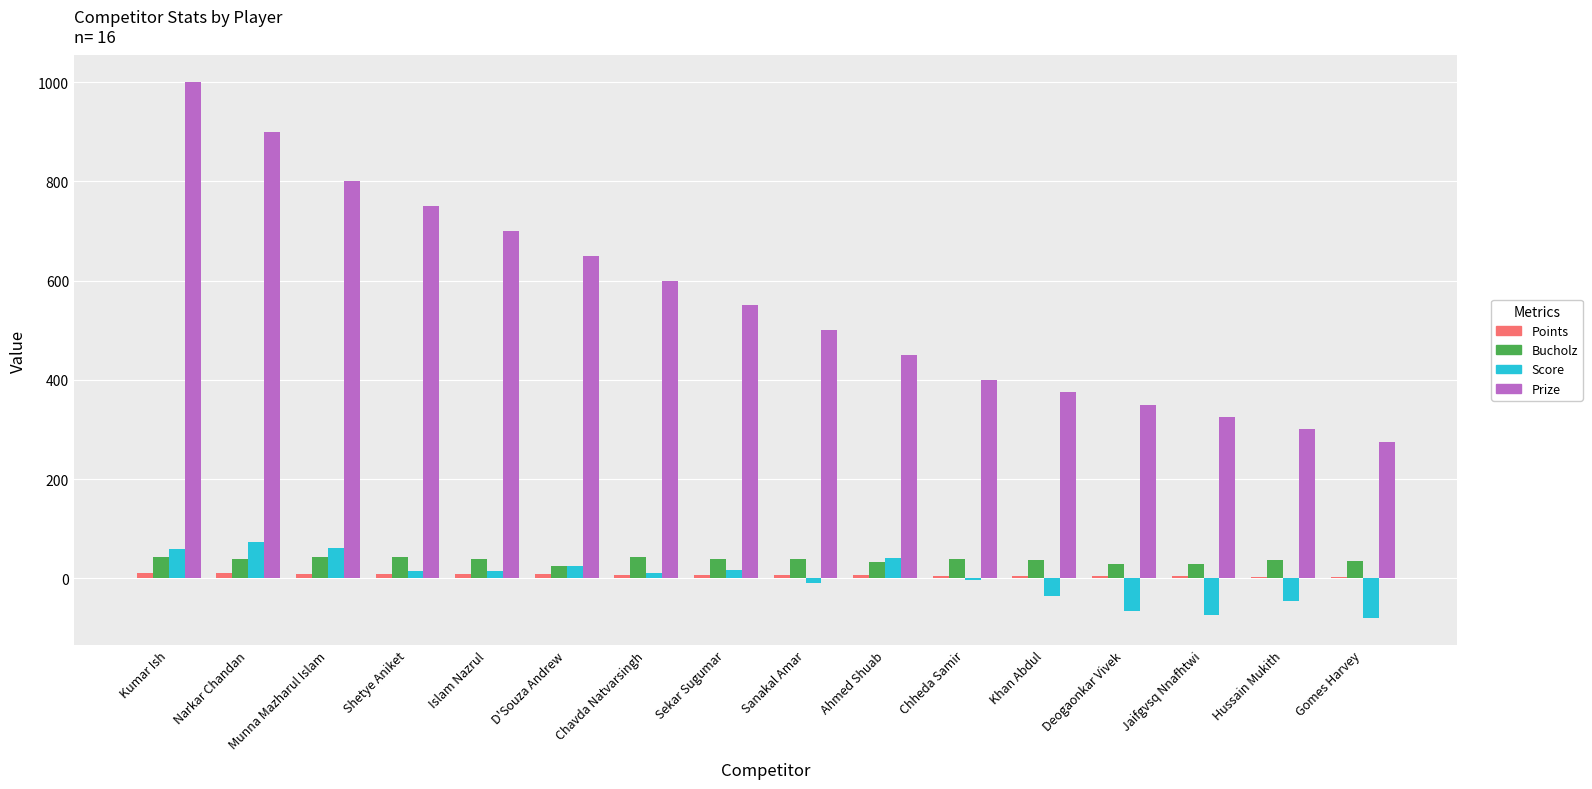

Between Sekar Sugumar and Chheda Samir, which series saw the biggest shift?

Prize